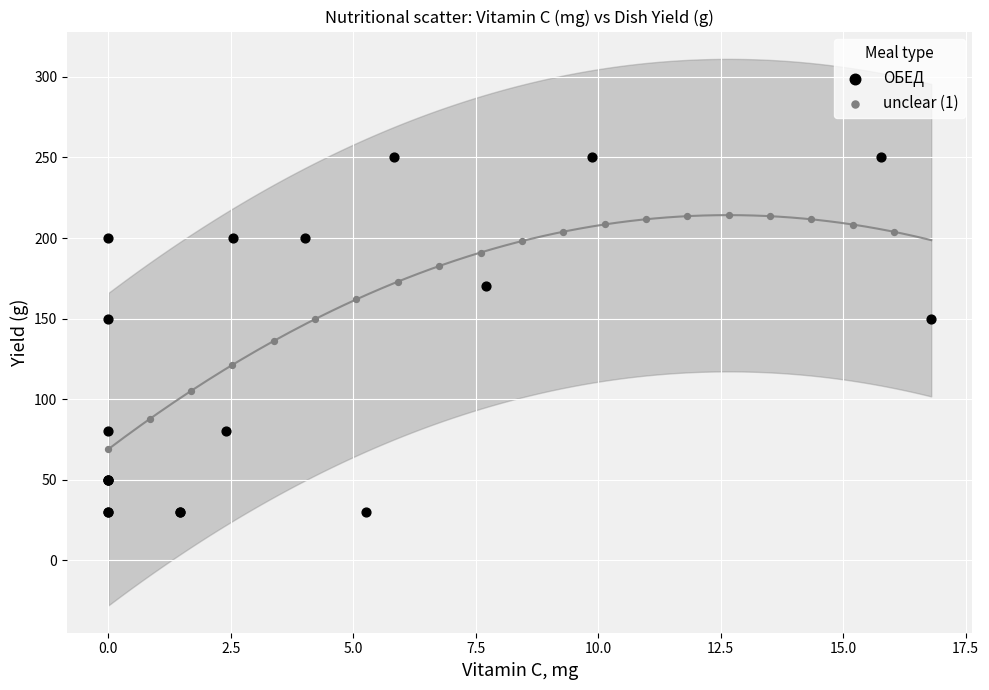

Which series reaches the minimum Y coordinate?

ОБЕД